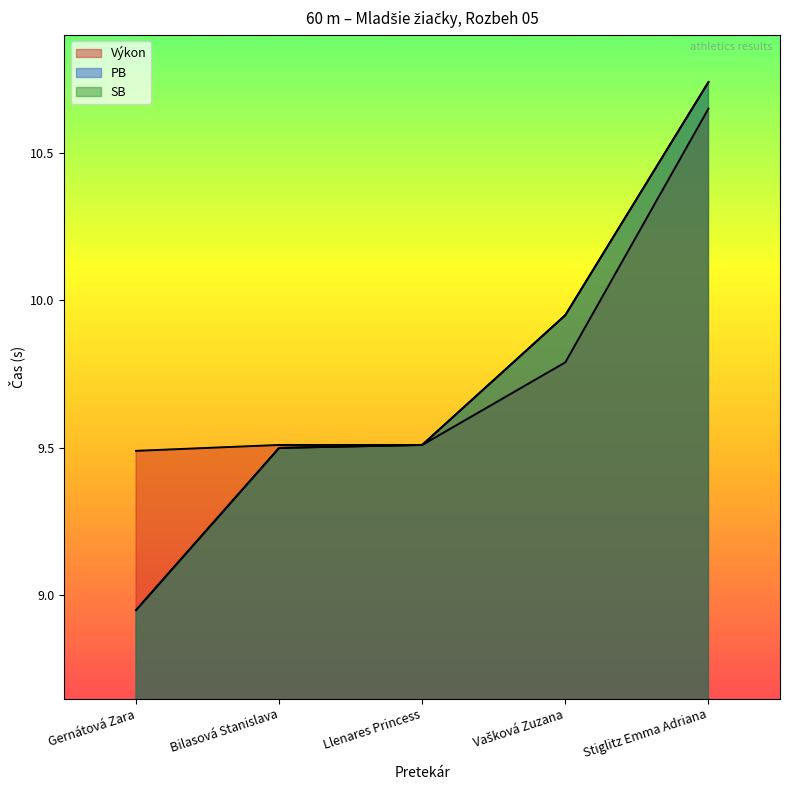

True or false: PB has a value of 14.4 at Llenares Princess.

False